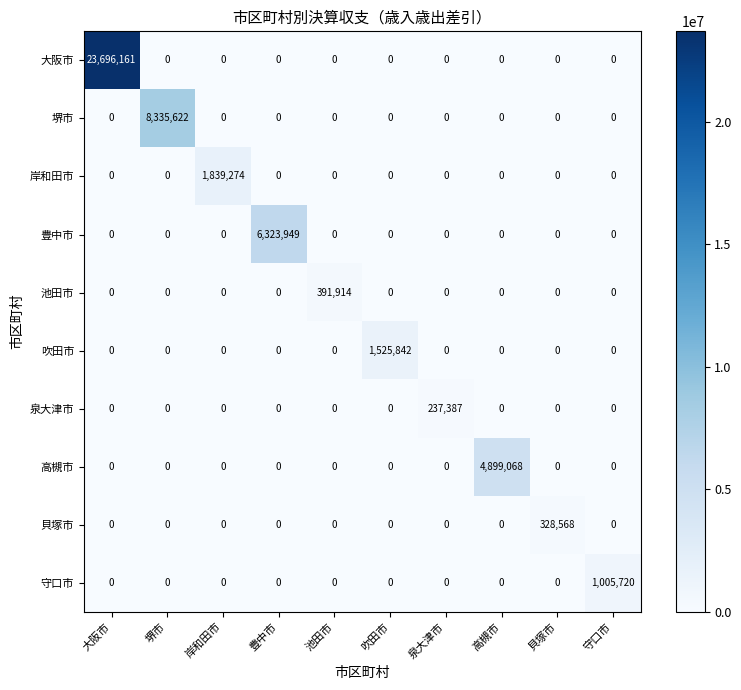

What is the total value across all series at 吹田市?

1525842